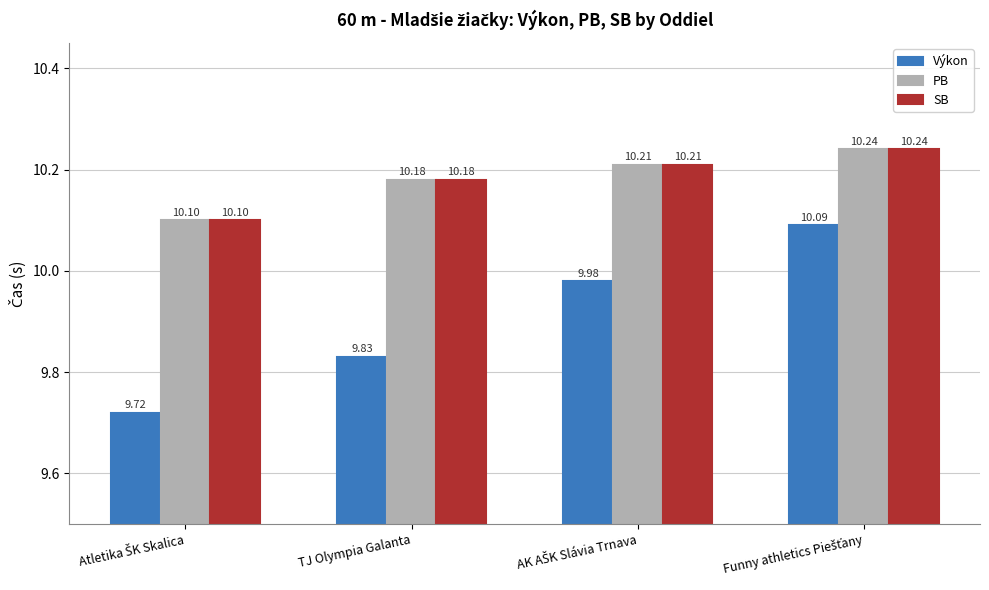

Which series has the widest spread of values?

Výkon